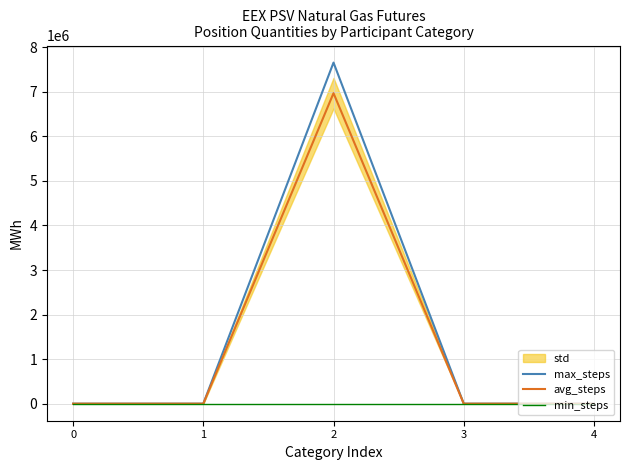

Which series changed the most between 2 and 4?

max_steps